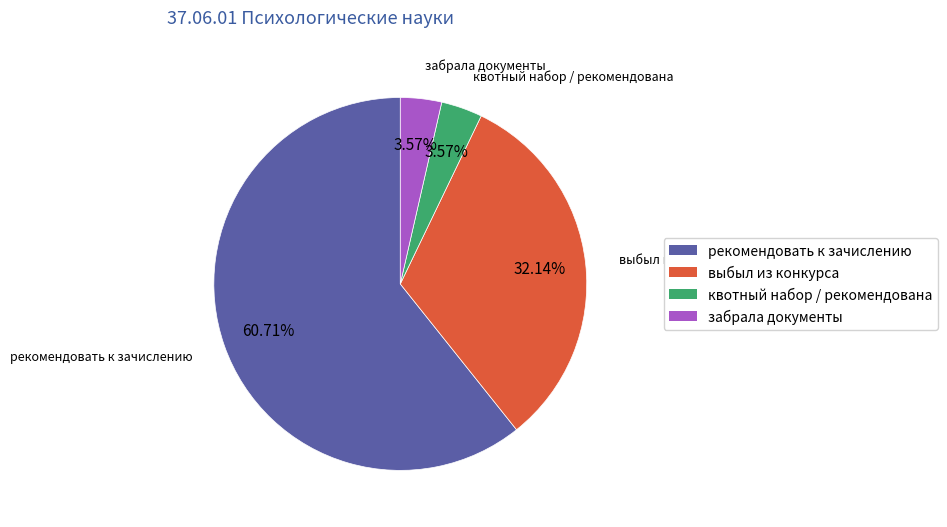

Which slice represents more than half of the pie?

рекомендовать к зачислению